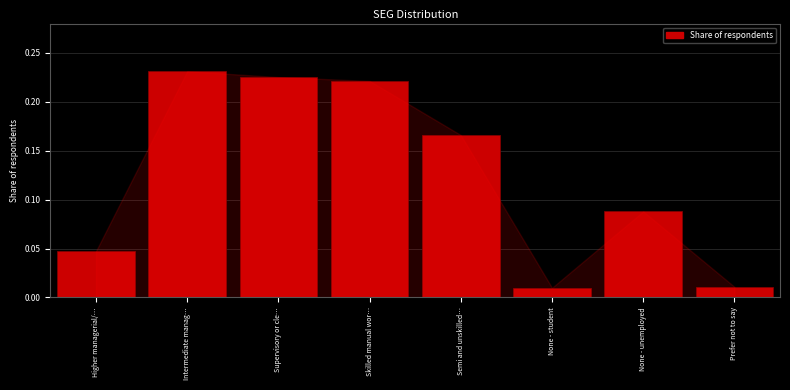

What position from the left is Supervisory or cle…?

3